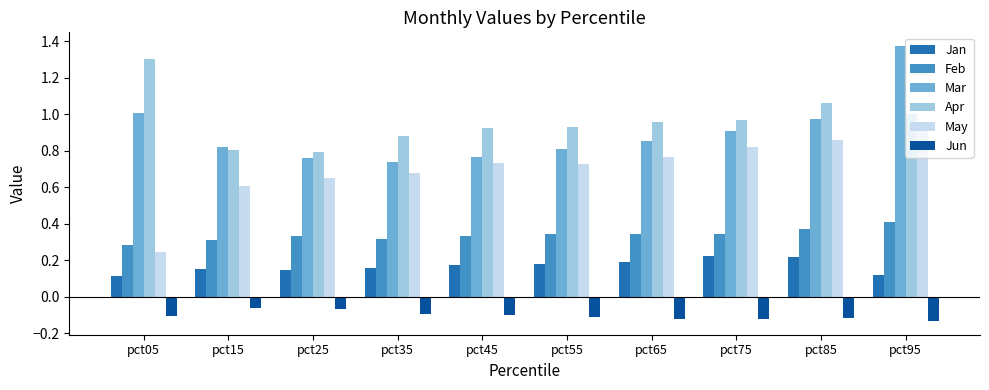

Is it true that Apr equals 0.3 at pct85?

False